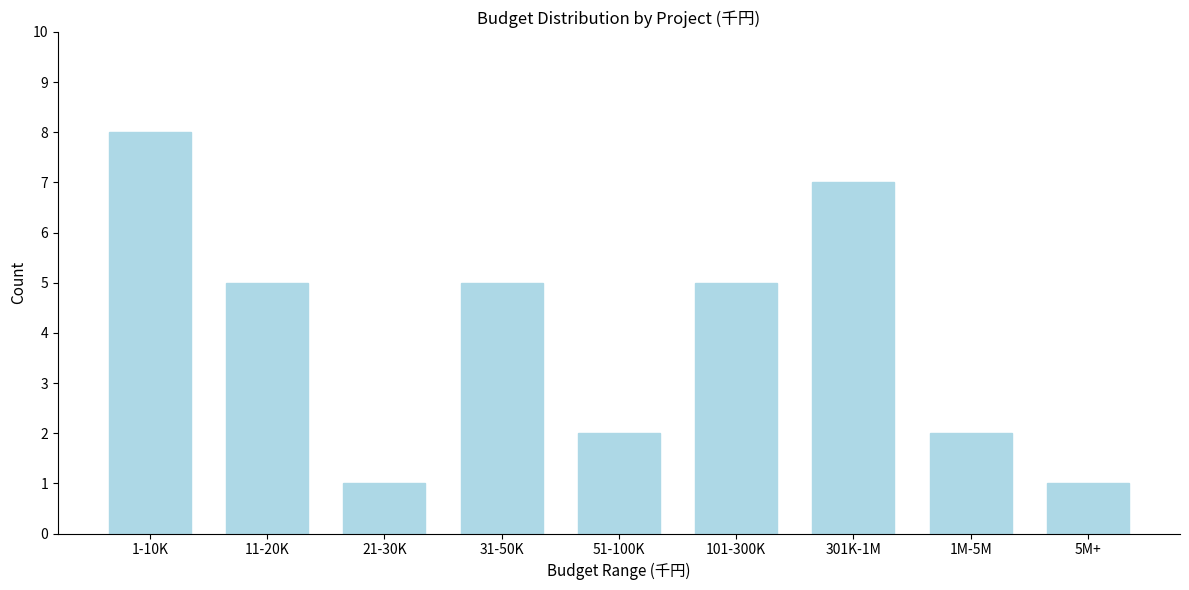

Reading left to right, what are all the values shown in this chart?

8	5	1	5	2	5	7	2	1